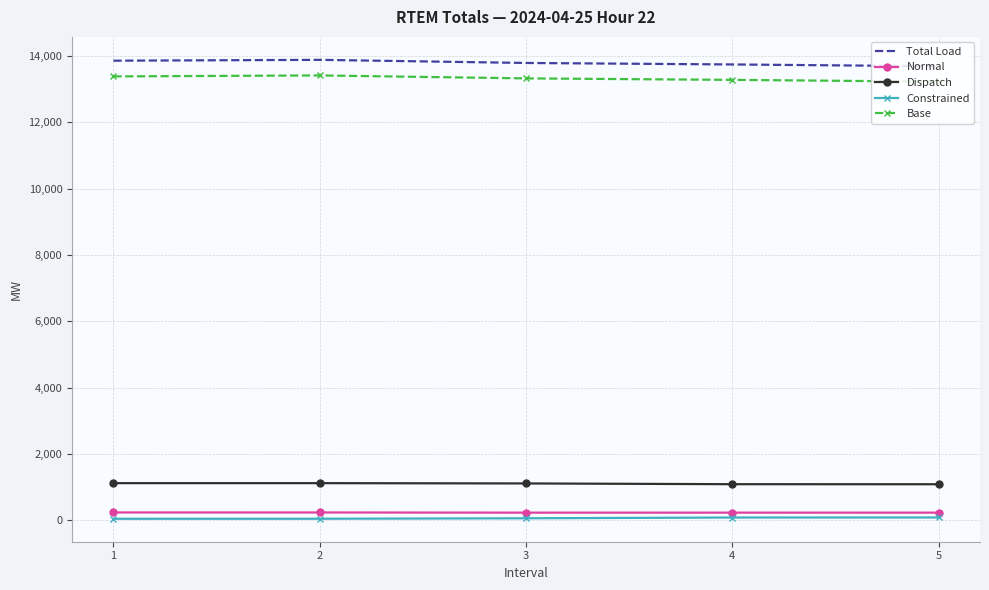

True or false: Dispatch has a value of 514.1 at 4.

False